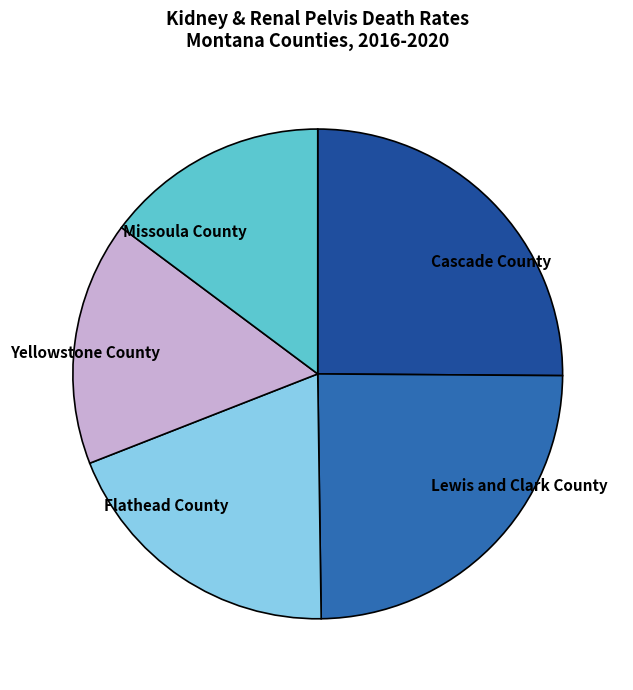

Does Missoula County account for over 50% of the chart?

No